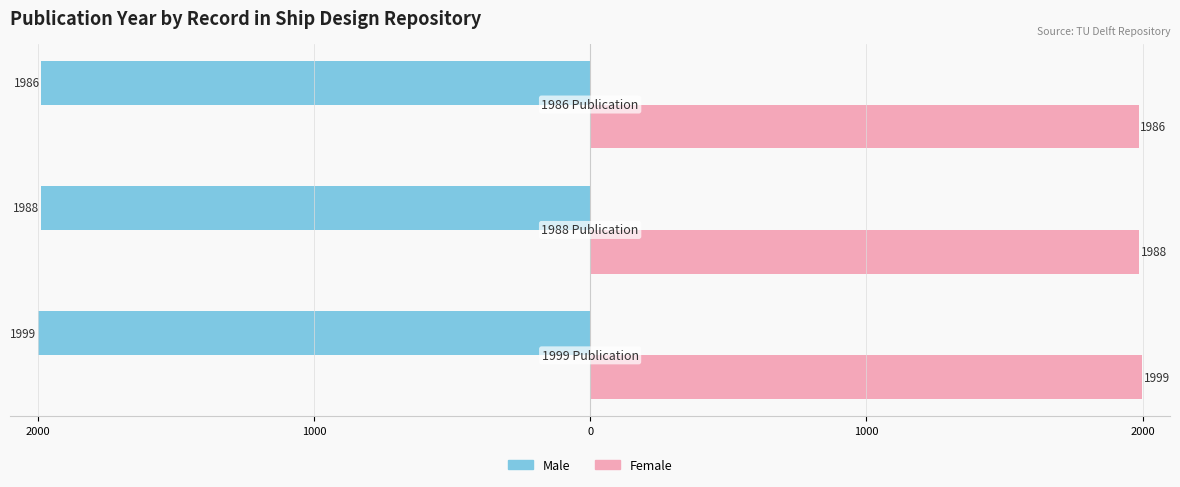

What are all the series names shown in the legend?

Male, Female